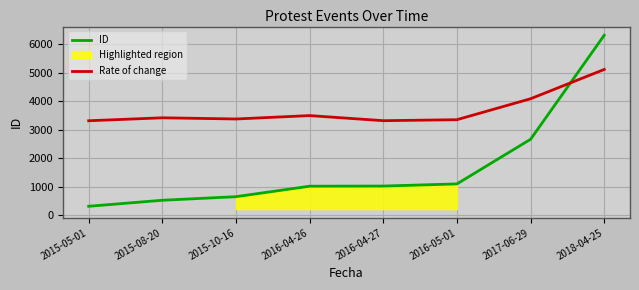

What position from the left is 2016-05-01?

6